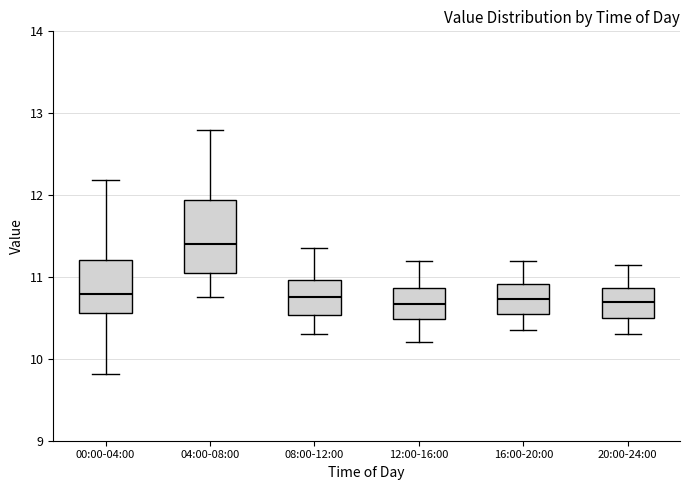

Which box is the tallest, from its lower edge to its upper edge?

04:00-08:00